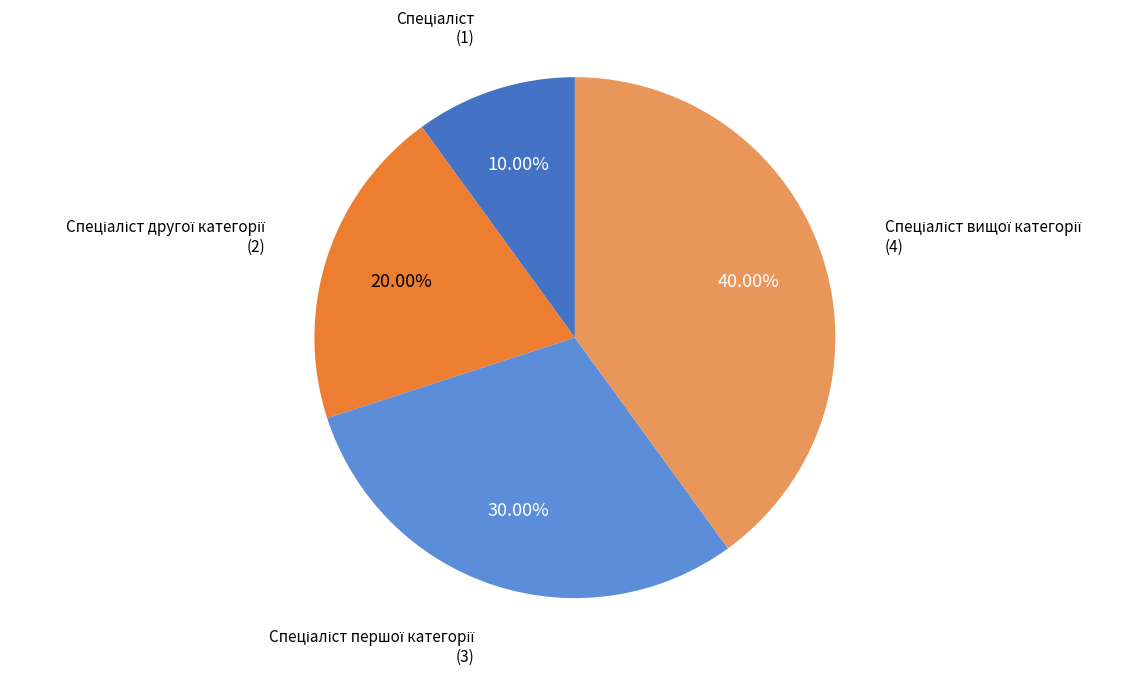

Is there a majority slice in this chart?

No